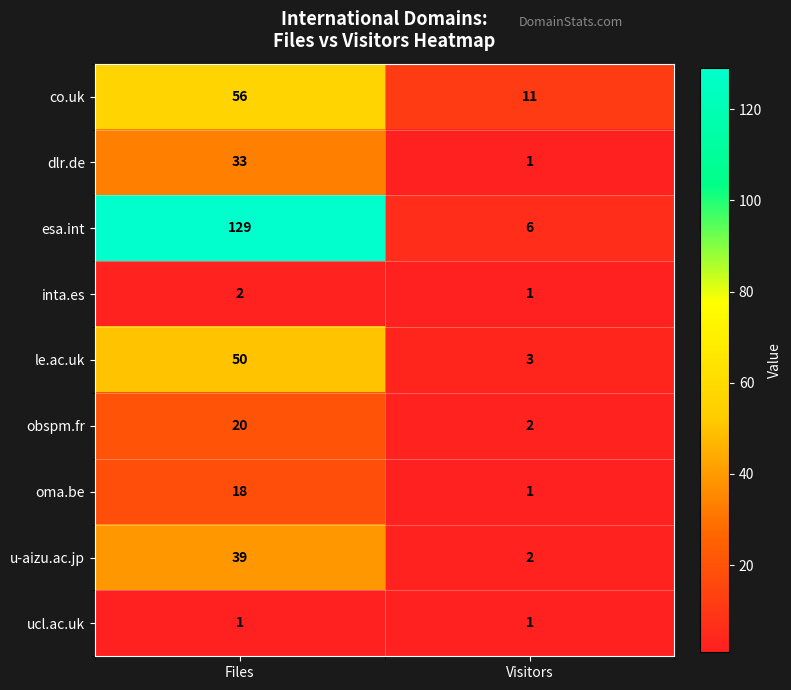

Reading left to right, extract all data points from this chart.

co.uk: 56	11
dlr.de: 33	1
esa.int: 129	6
inta.es: 2	1
le.ac.uk: 50	3
obspm.fr: 20	2
oma.be: 18	1
u-aizu.ac.jp: 39	2
ucl.ac.uk: 1	1